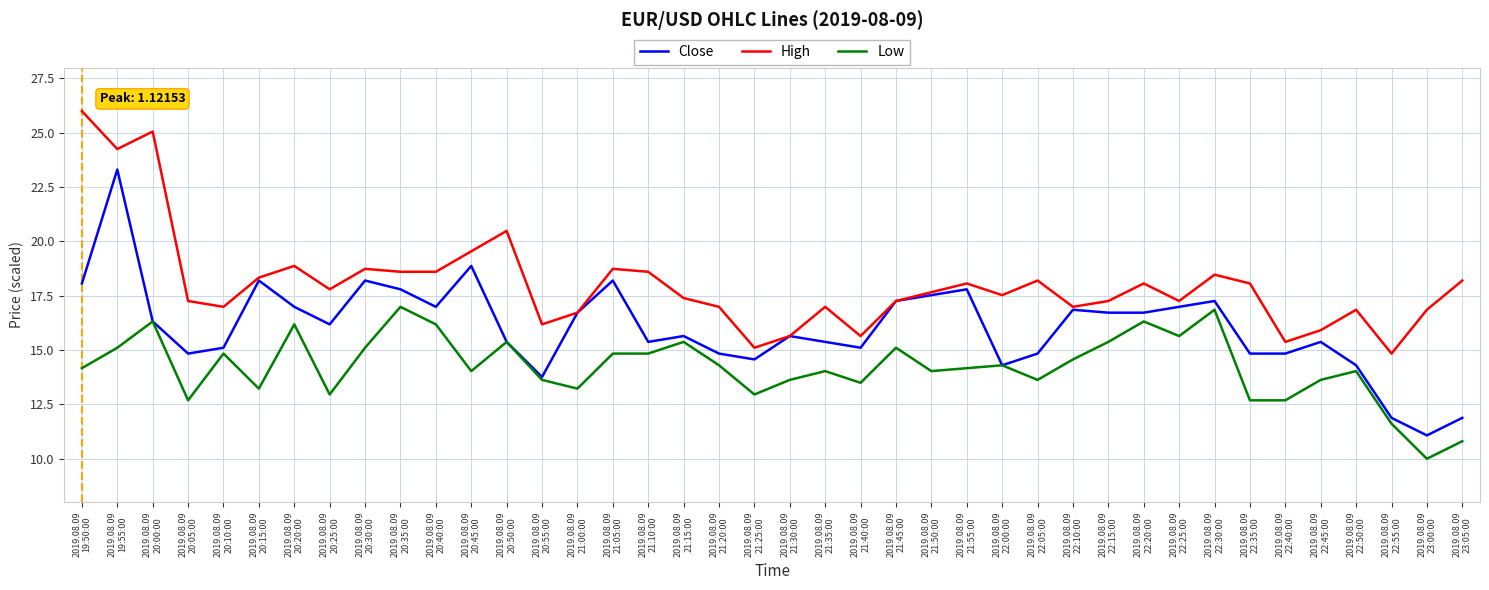

True or false: High and Low cross at least once.

False